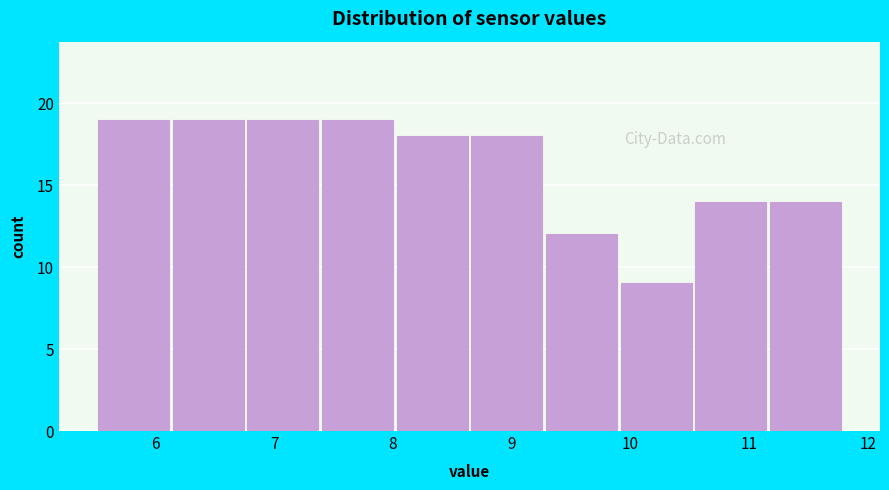

Reading left to right, transcribe this chart: for each bar, give the range it covers on the x-axis and its height. Neither the bar edges nor the heights are printed on the chart, so give them approximately, as read against the axes.

5.5 to 6.1: 19
6.1 to 6.8: 19
6.8 to 7.4: 19
7.4 to 8.0: 19
8.0 to 8.6: 18
8.6 to 9.3: 18
9.3 to 9.9: 12
9.9 to 10.5: 9
10.5 to 11.2: 14
11.2 to 11.8: 14